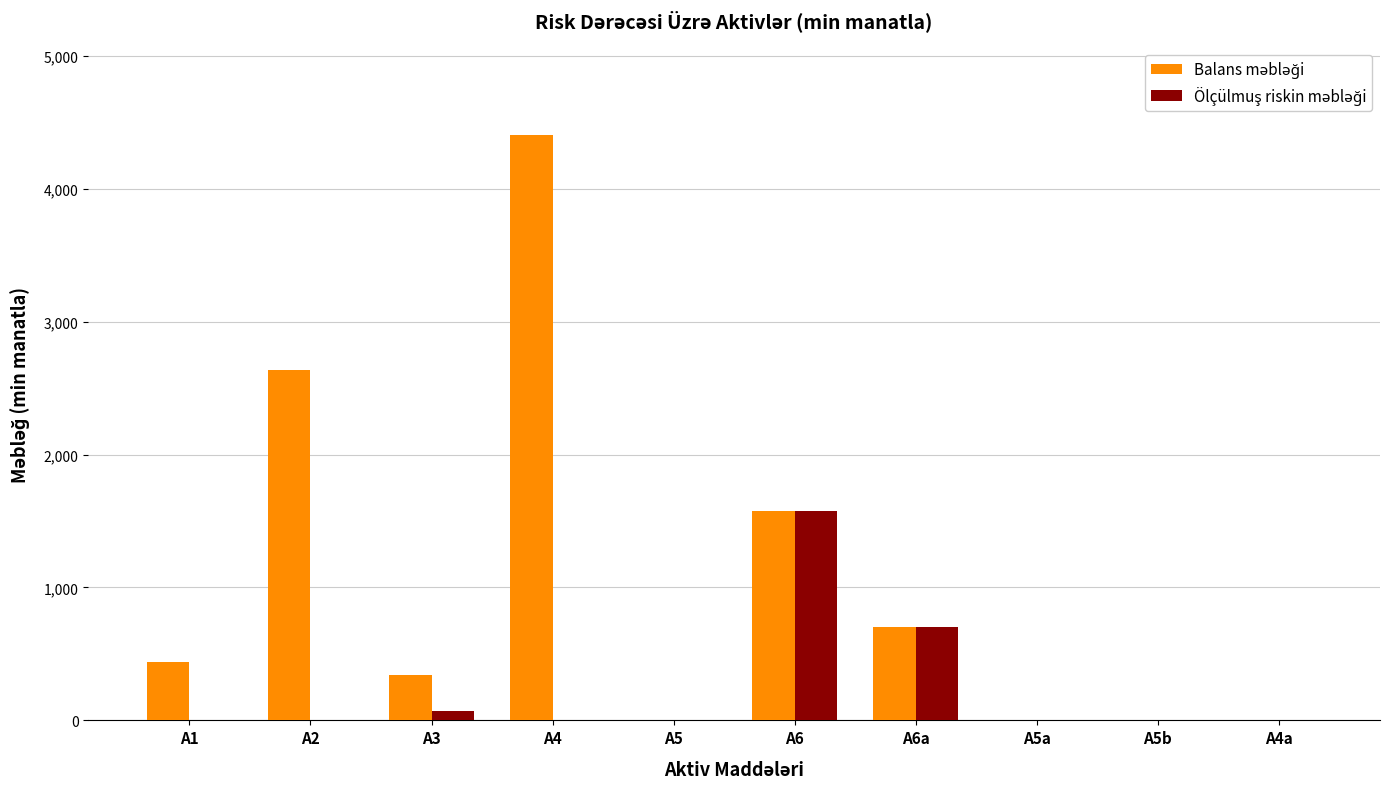

At which category is the sum across all series the highest?

A4